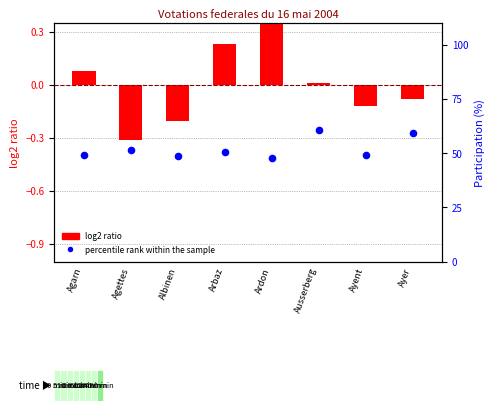

Which series has the widest spread of Y values?

percentile rank within the sample